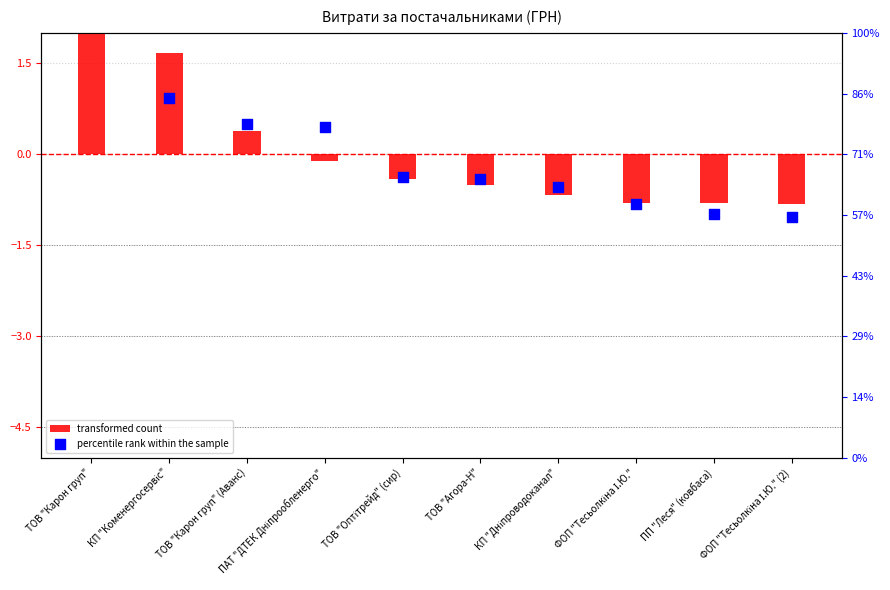

What is the total value across all series at ФОП "Тесьолкіна І.Ю."?

-1.6